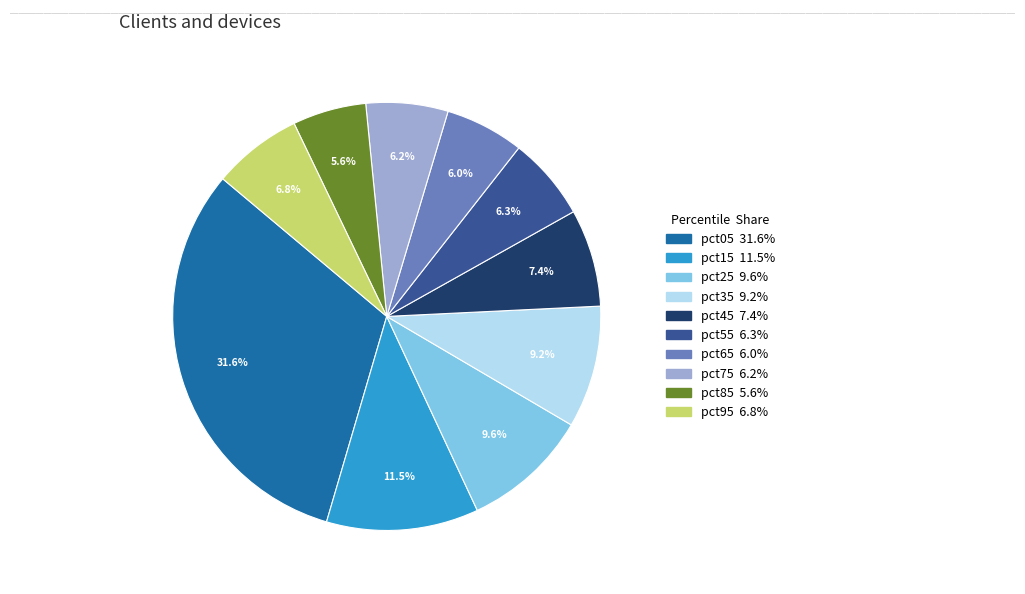

What percentage is the pct95 slice, to the nearest percent?

7%